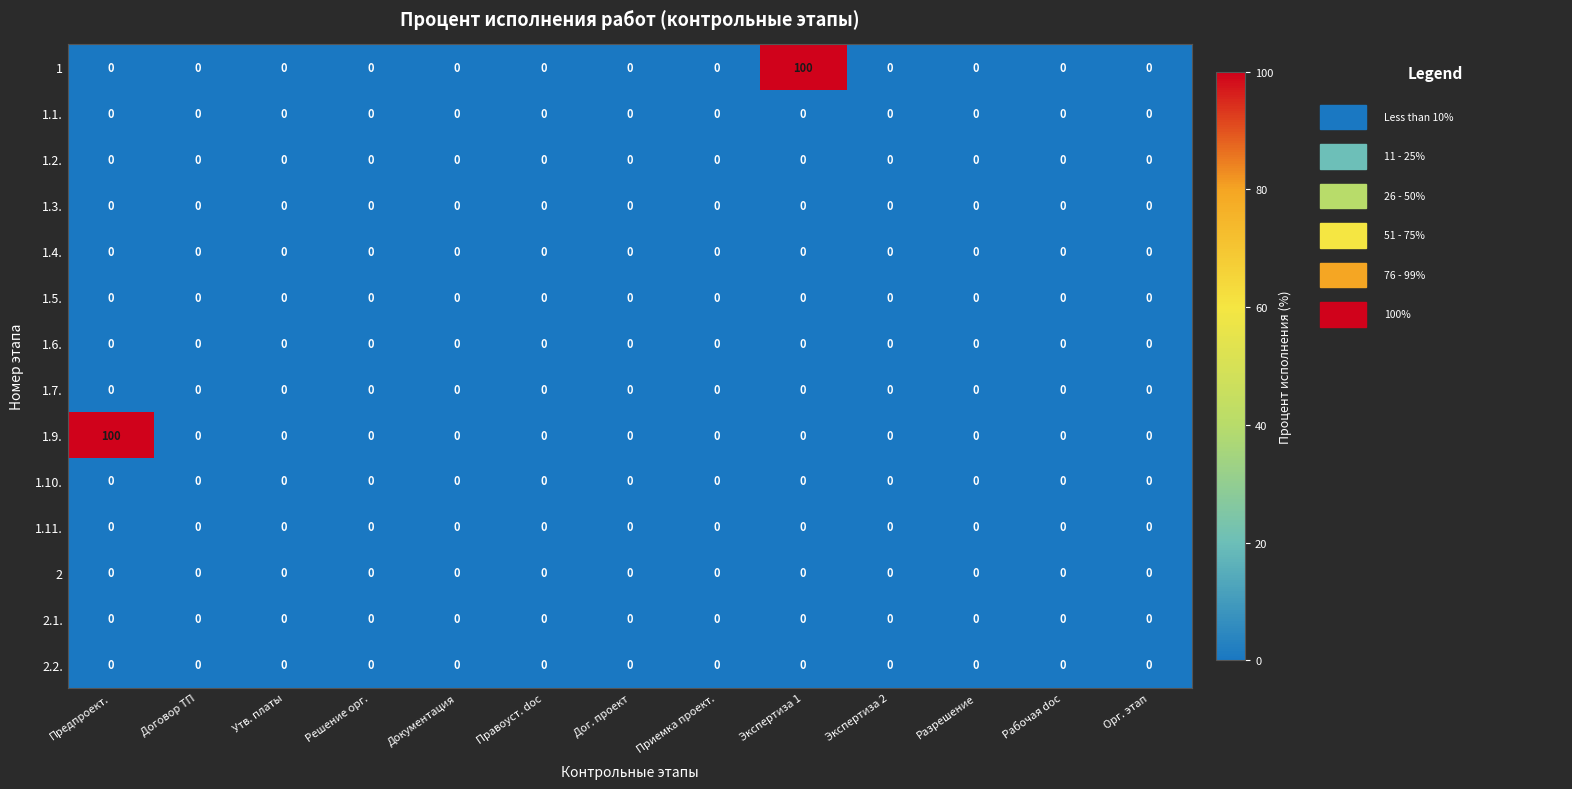

Is it true that 1 equals 30 at Дог. проект?

False